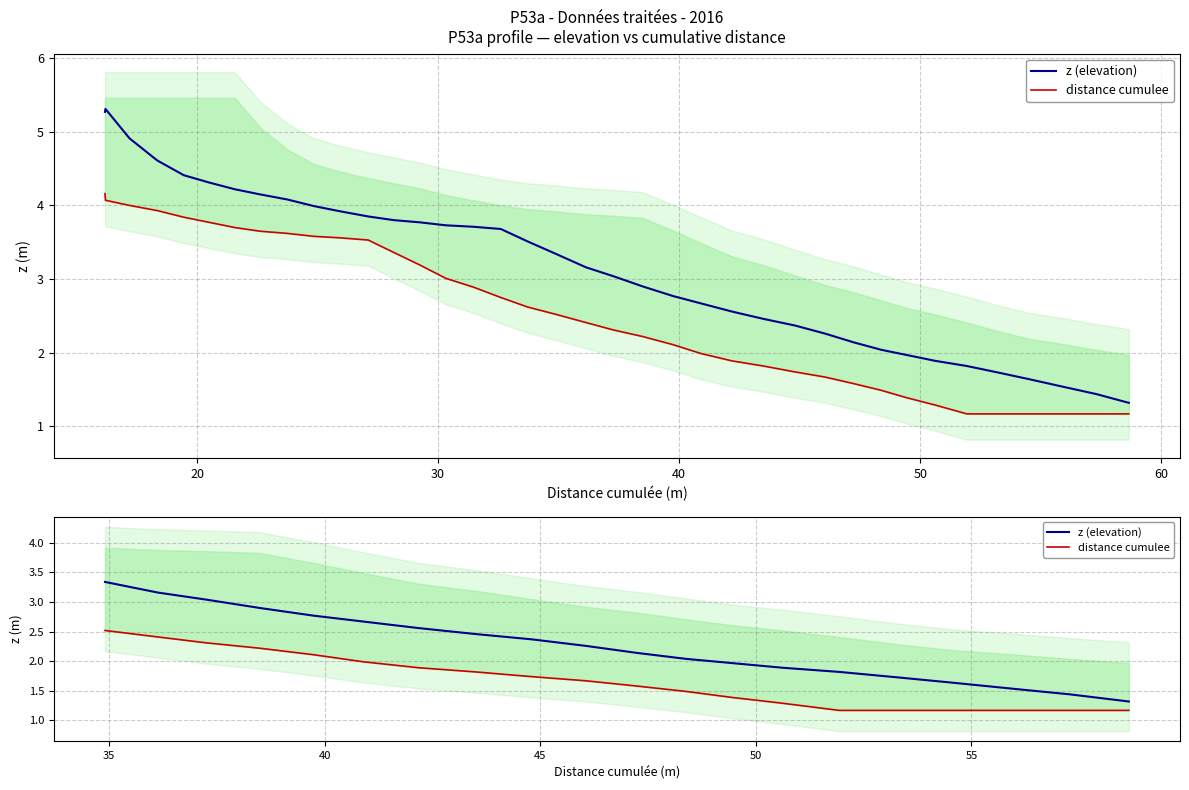

Rank the series at 50 from lowest to highest value.

distance cumulee, z (elevation)